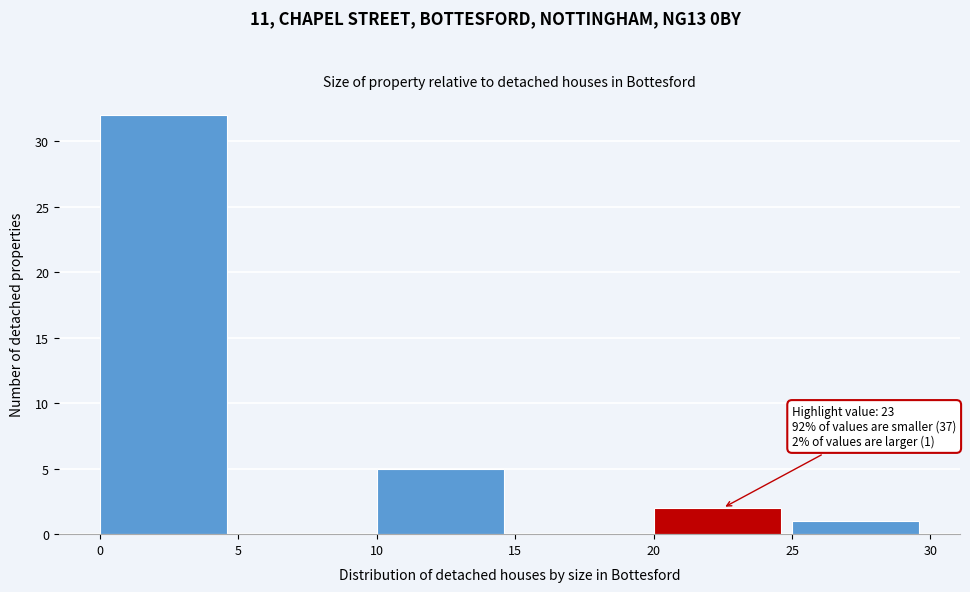

Which range on the x-axis has the tallest bar?

0 to 5